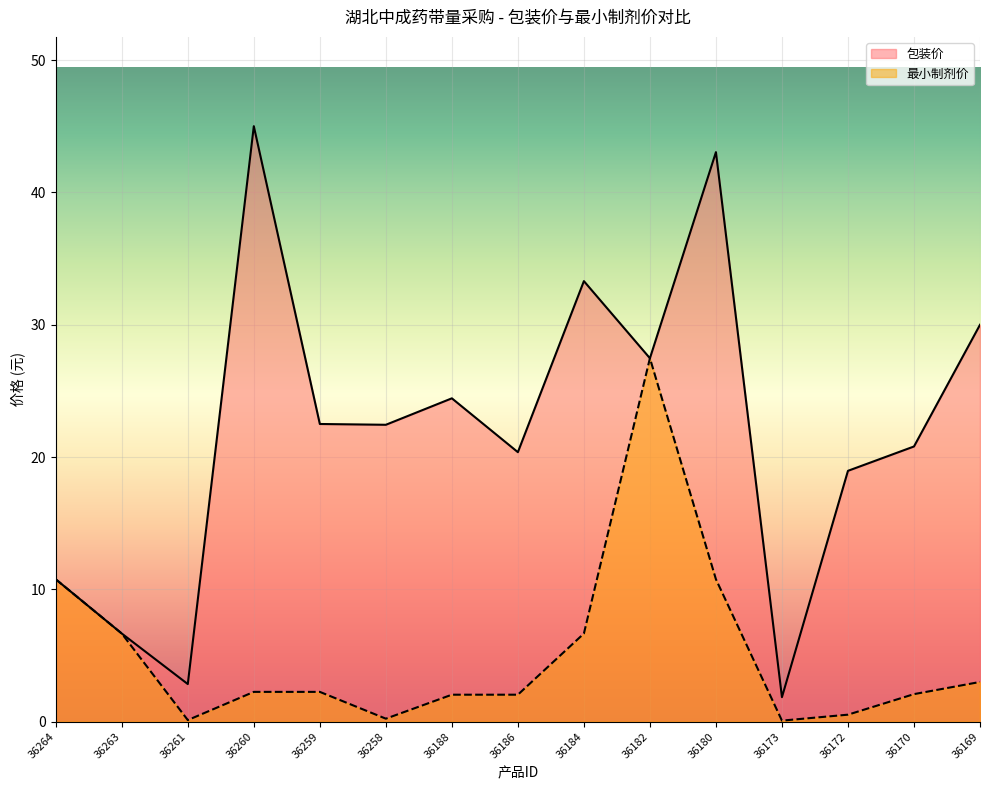

How many interior local peaks does the 包装价 series have?

4